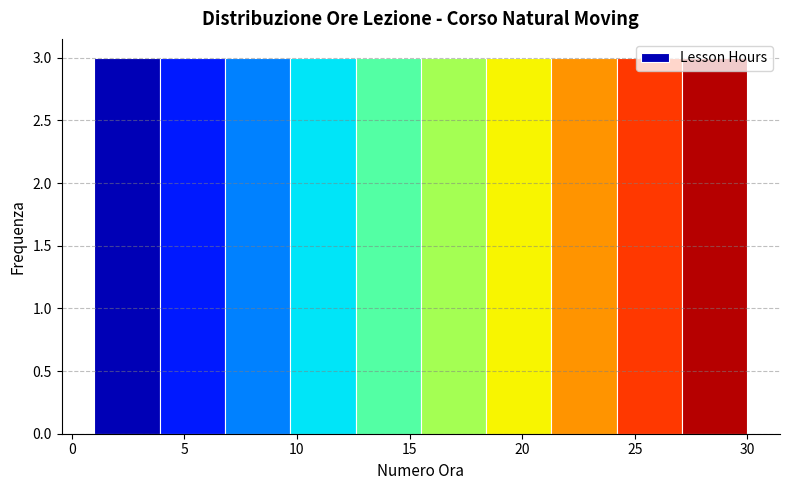

Reading left to right, transcribe this chart: for each bar, give the range it covers on the x-axis and its height. Neither the bar edges nor the heights are printed on the chart, so give them approximately, as read against the axes.

1.0 to 3.9: 3
3.9 to 6.8: 3
6.8 to 9.7: 3
9.7 to 12.6: 3
12.6 to 15.5: 3
15.5 to 18.4: 3
18.4 to 21.3: 3
21.3 to 24.2: 3
24.2 to 27.1: 3
27.1 to 30.0: 3